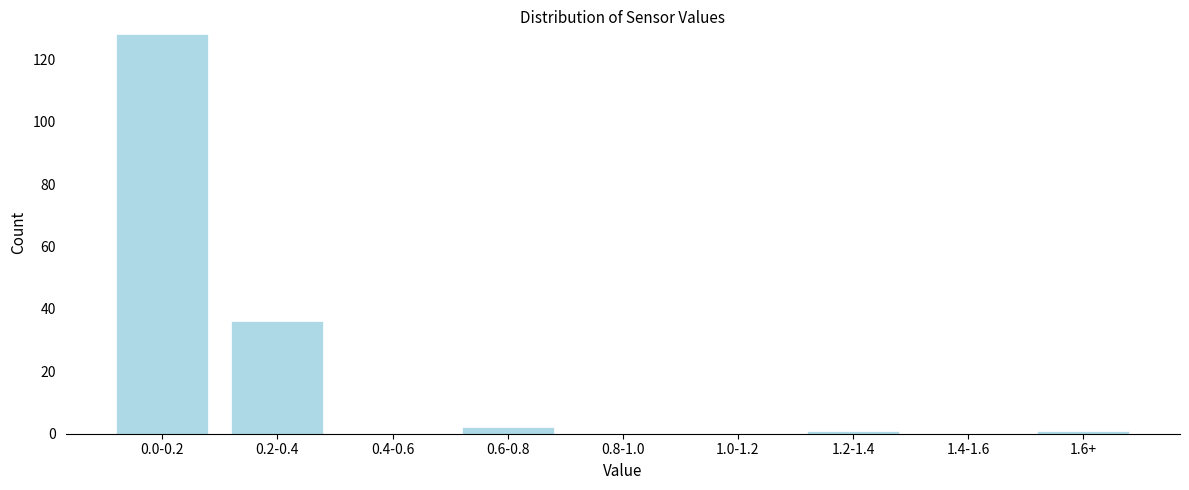

Reading left to right, extract all data points from this chart.

0.0-0.2=128	0.2-0.4=36	0.4-0.6=0	0.6-0.8=2	0.8-1.0=0	1.0-1.2=0	1.2-1.4=1	1.4-1.6=0	1.6+=1